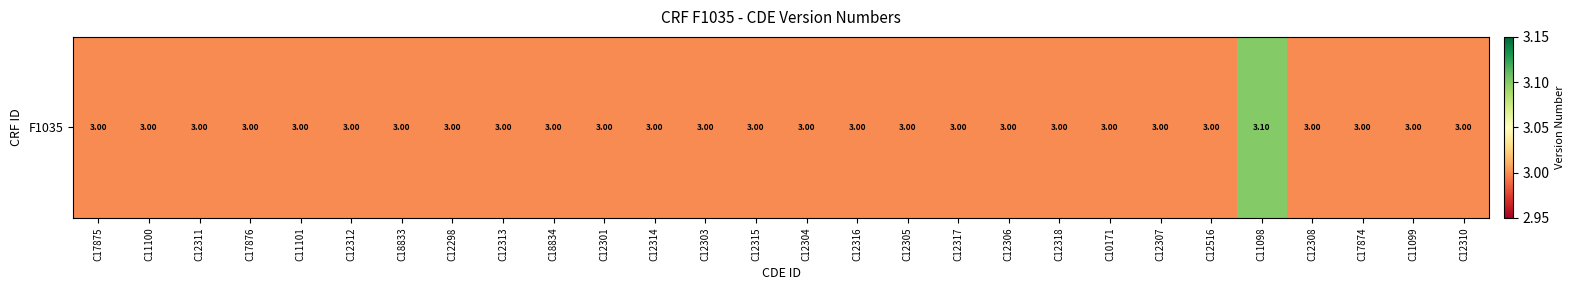

The chart shows a value of 5.2 at C17874. True or false?

False